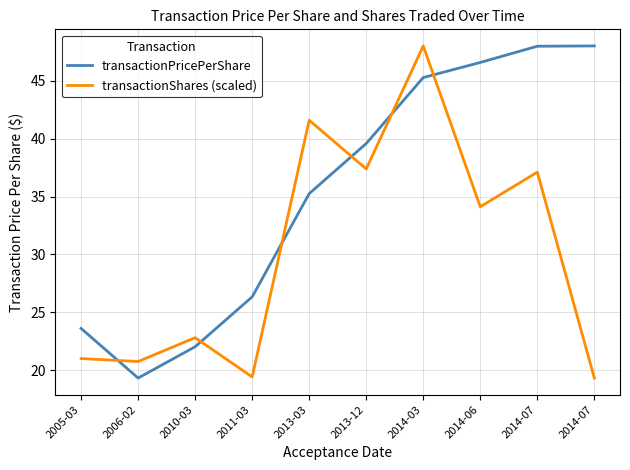

True or false: transactionPricePerShare has more than 2 interior local peaks.

False